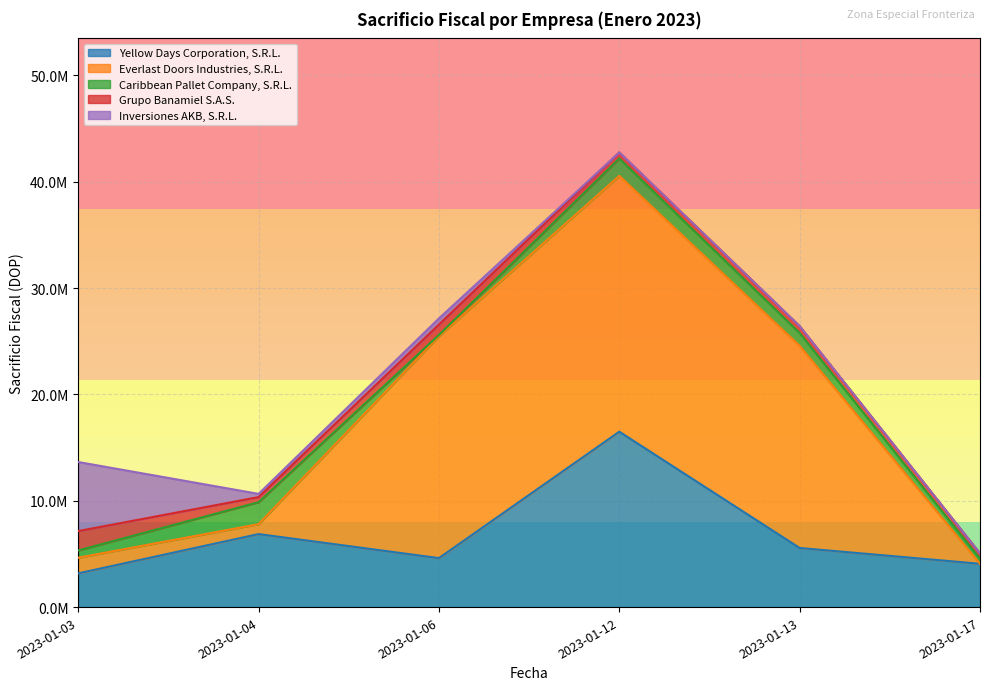

What is the difference between the Caribbean Pallet Company, S.R.L. values at 2023-01-03 and 2023-01-17?

227700.8